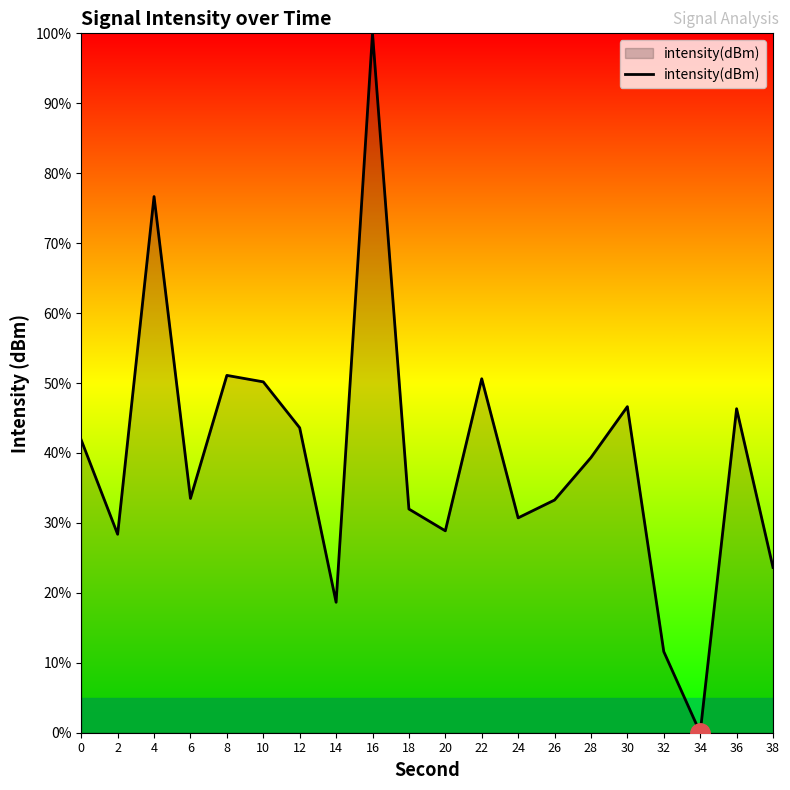

The value at 28 is 70.0. True or false?

False